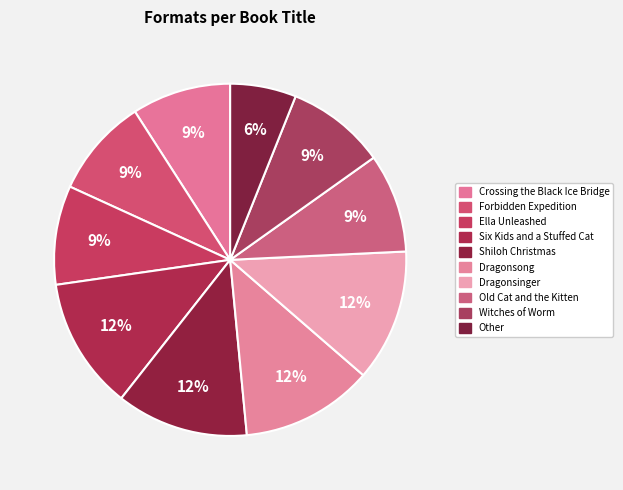

How many slices are in this pie chart?

10